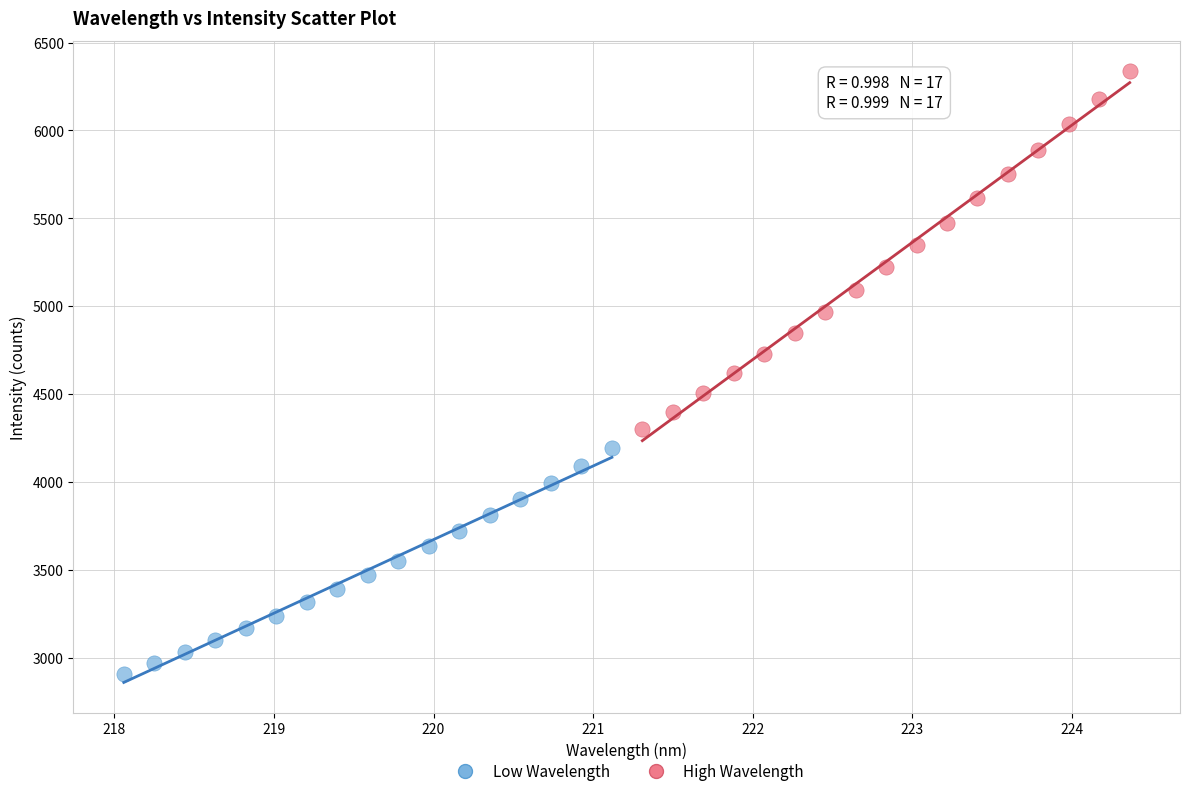

Which series reaches the minimum Y coordinate?

Low Wavelength